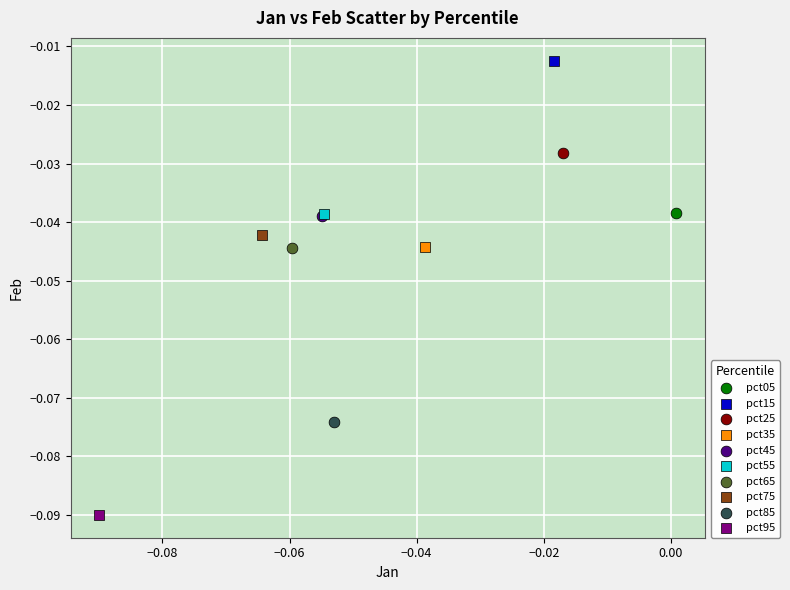

What are all the series names shown in the legend?

pct05, pct15, pct25, pct35, pct45, pct55, pct65, pct75, pct85, pct95